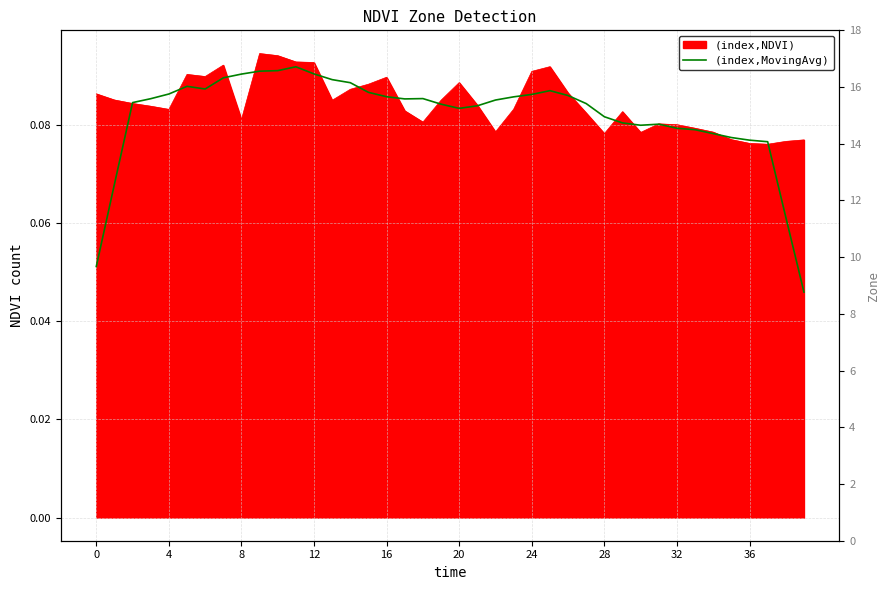

What is the value of the 27th point from the left?

0.1